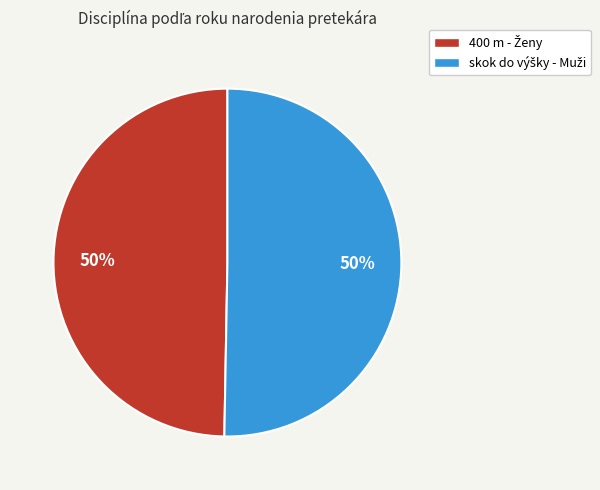

To the nearest percent, what is the average slice percentage?

50%